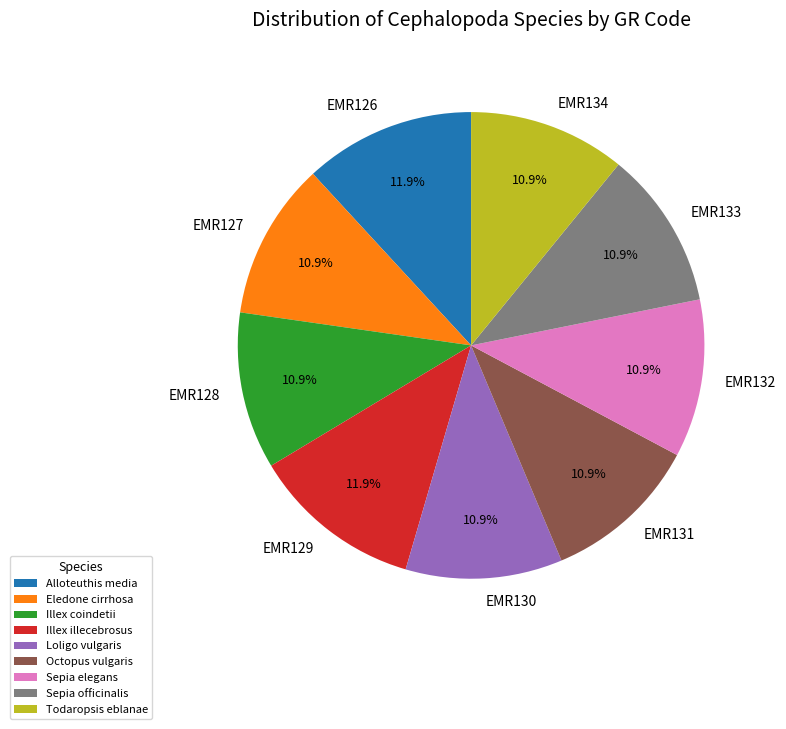

What percentage do EMR128 and EMR127 together represent?

21.8%